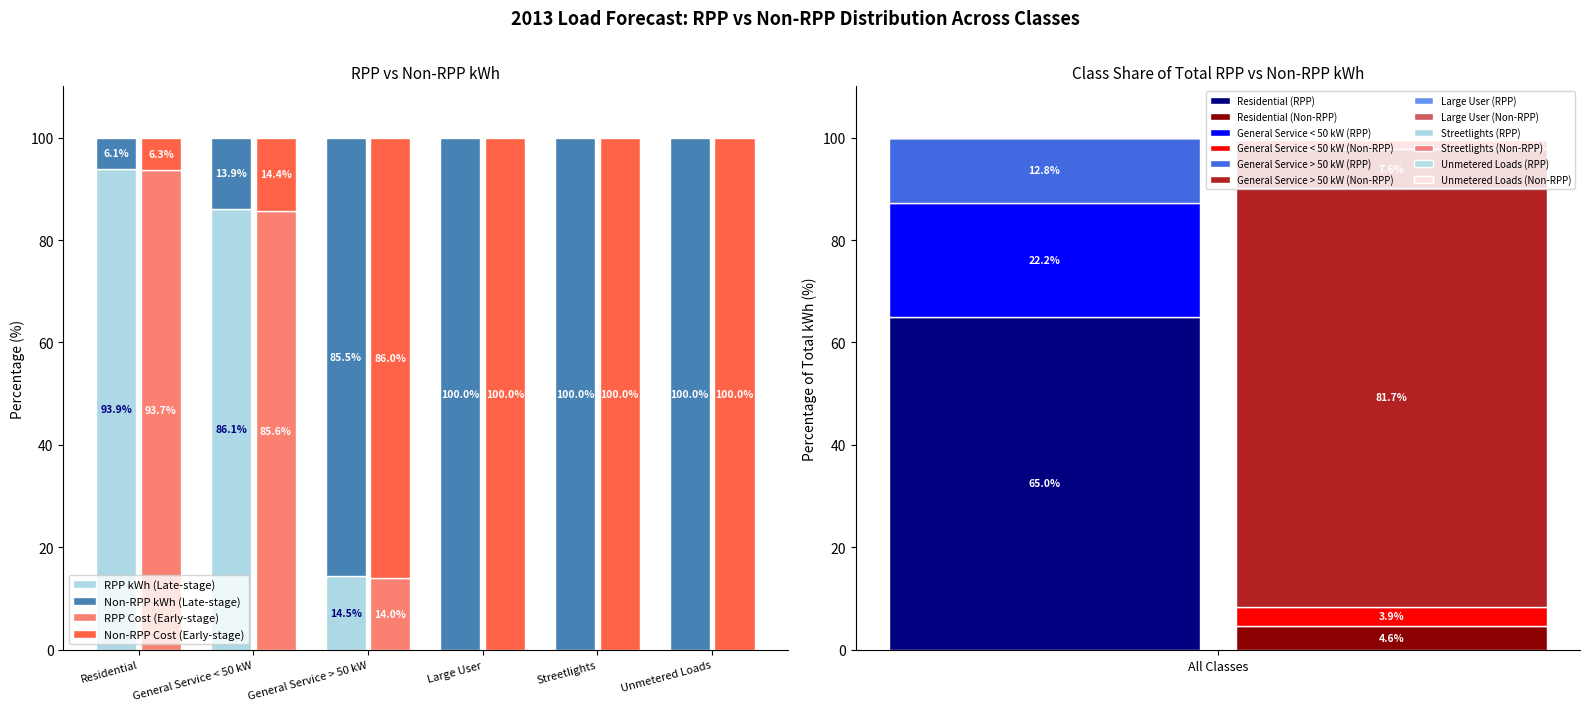

What are all the series names shown in the legend?

RPP kWh (Late-stage), Non-RPP kWh (Late-stage), RPP Cost (Early-stage), Non-RPP Cost (Early-stage)